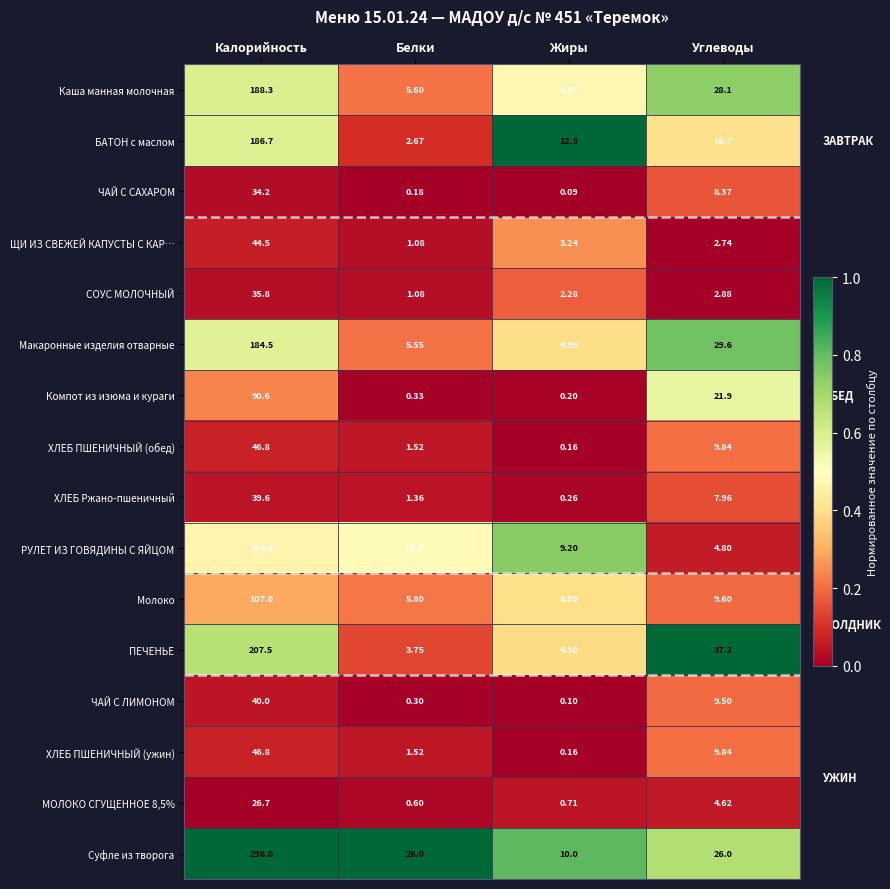

Where does the Каша манная молочная series first go above 28?

Калорийность